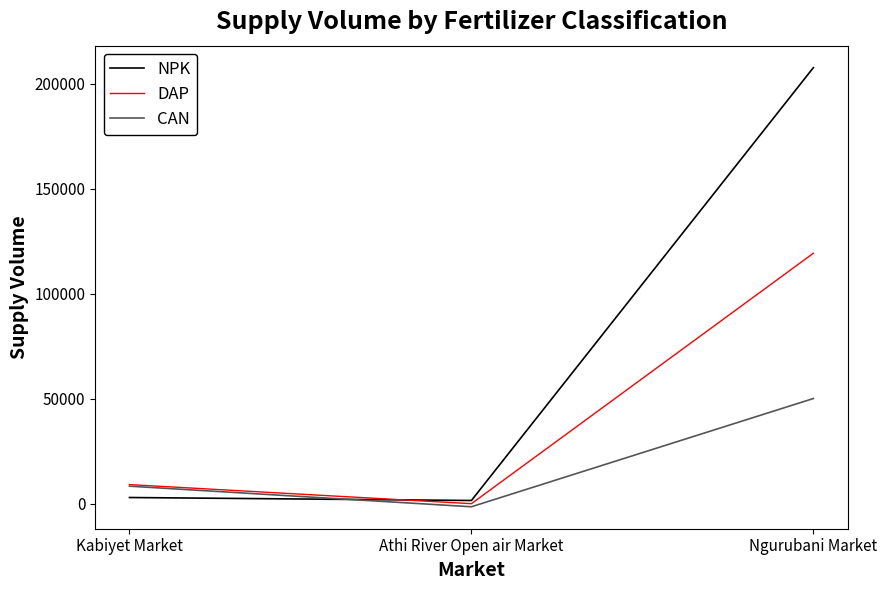

What is the label of the 3rd point from the left?

Ngurubani Market